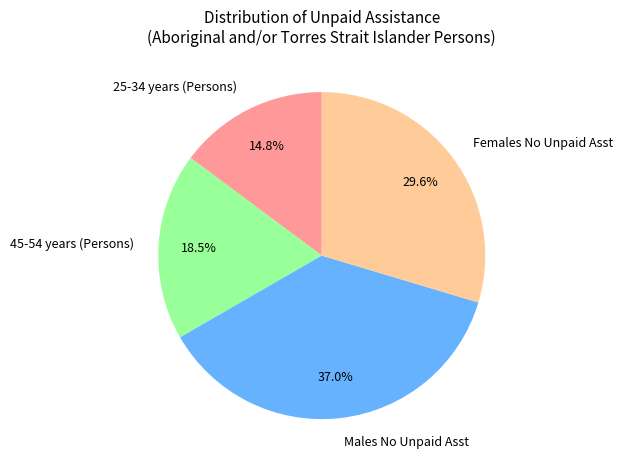

Is there a majority slice in this chart?

No